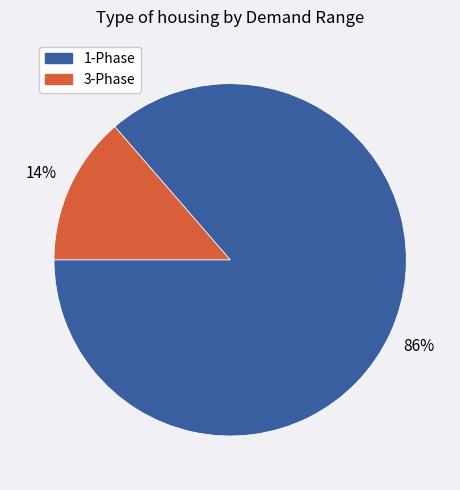

To the nearest percent, what is the average slice percentage?

50%